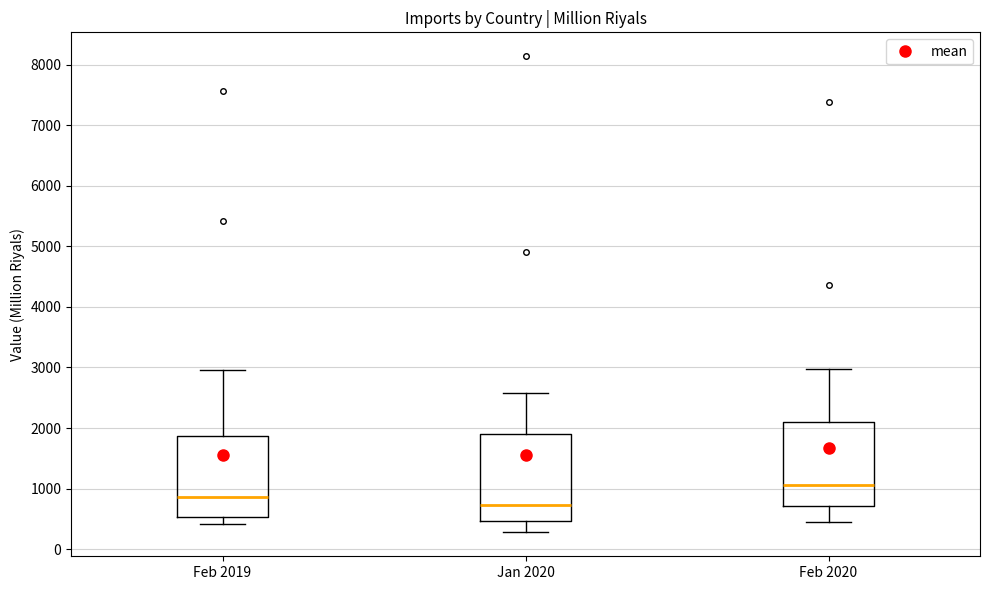

Where is the lower edge of the box for Jan 2020 on the y-axis? The values are not printed on the chart, so give them approximately, as read against the axis.

500